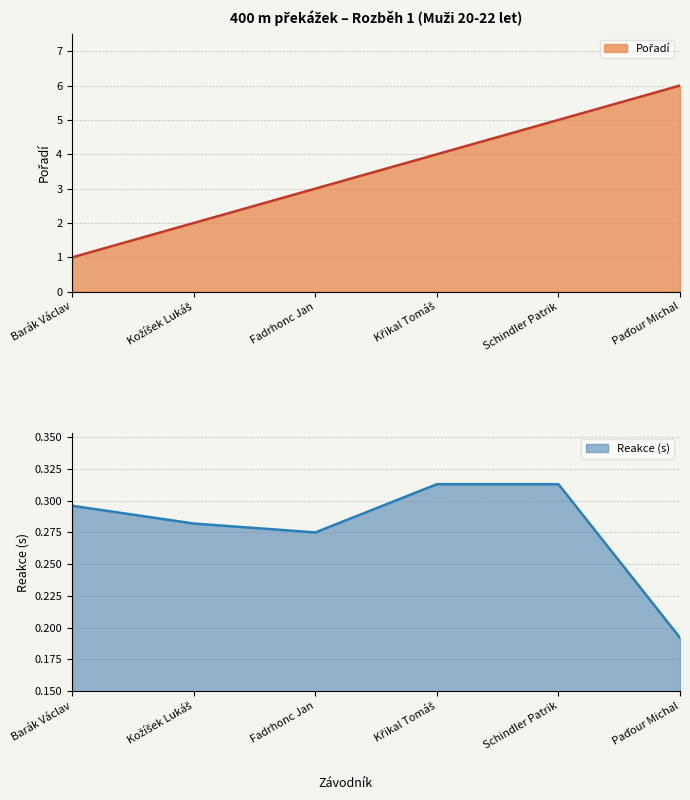

What is the average value of the Pořadí series?

3.5